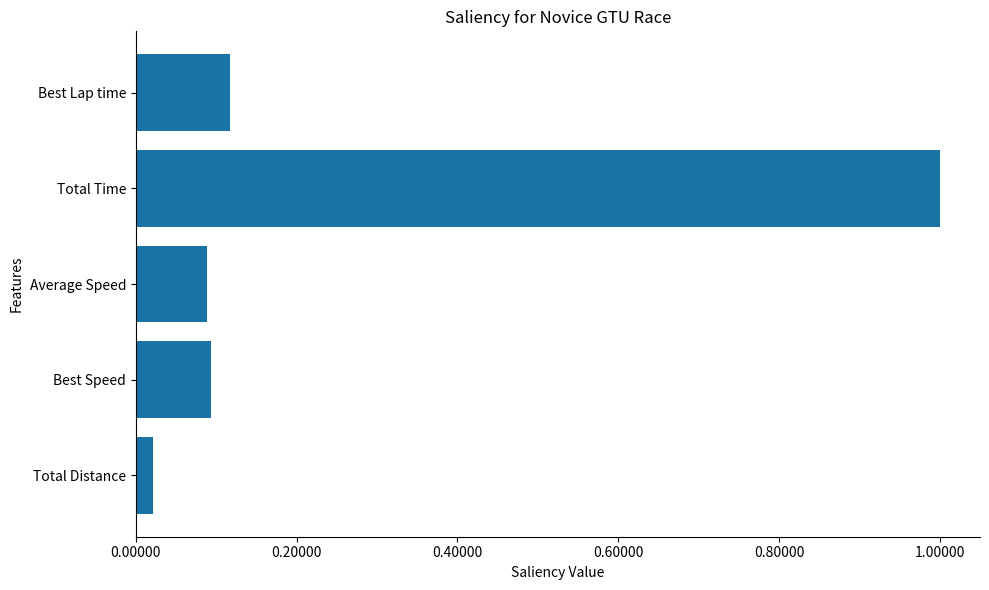

What is the maximum value shown in the chart?

1.0